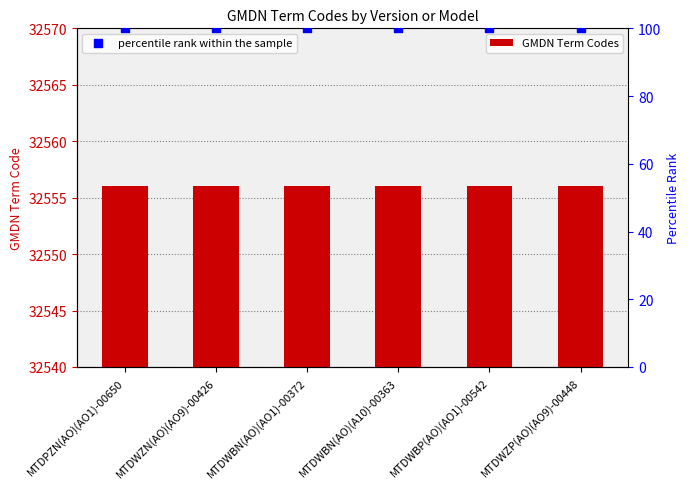

Which series reaches the maximum Y coordinate?

GMDN Term Codes